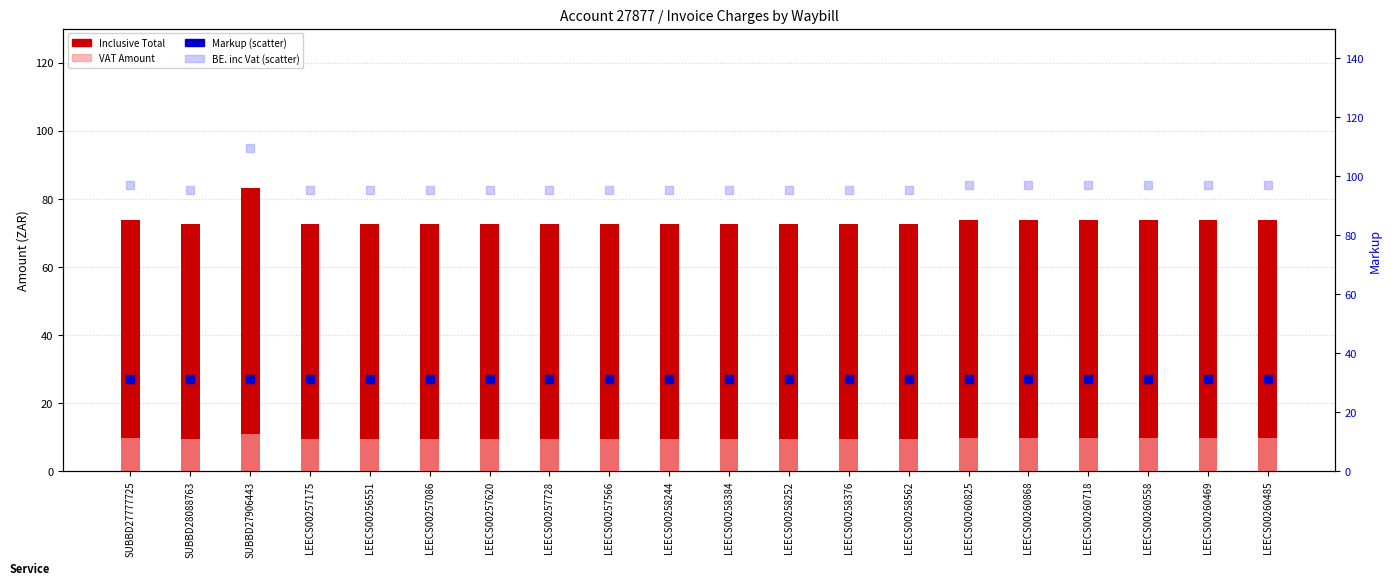

Which series reaches the minimum Y coordinate?

VAT Amount